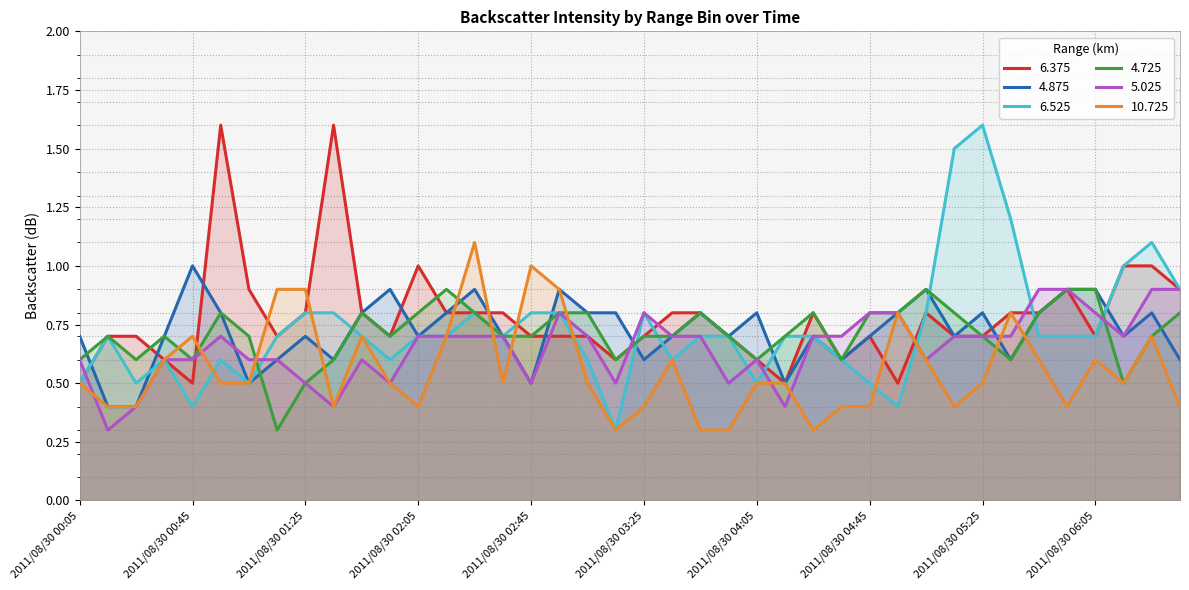

What is the difference between the maximum and minimum values in the 10.725 series?

0.8